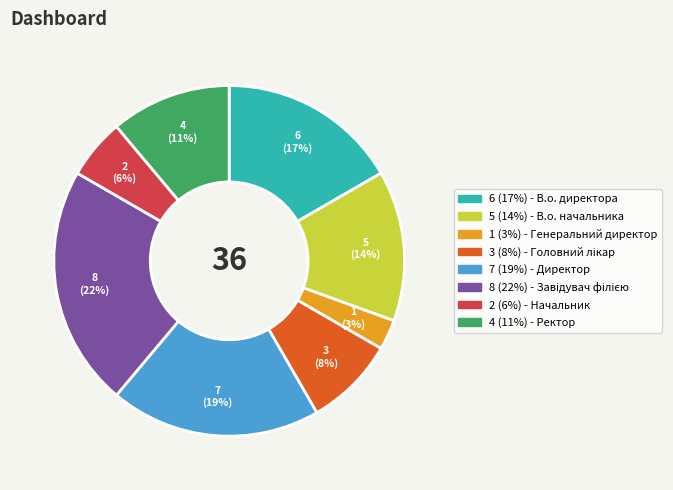

Does any single category account for the majority?

No